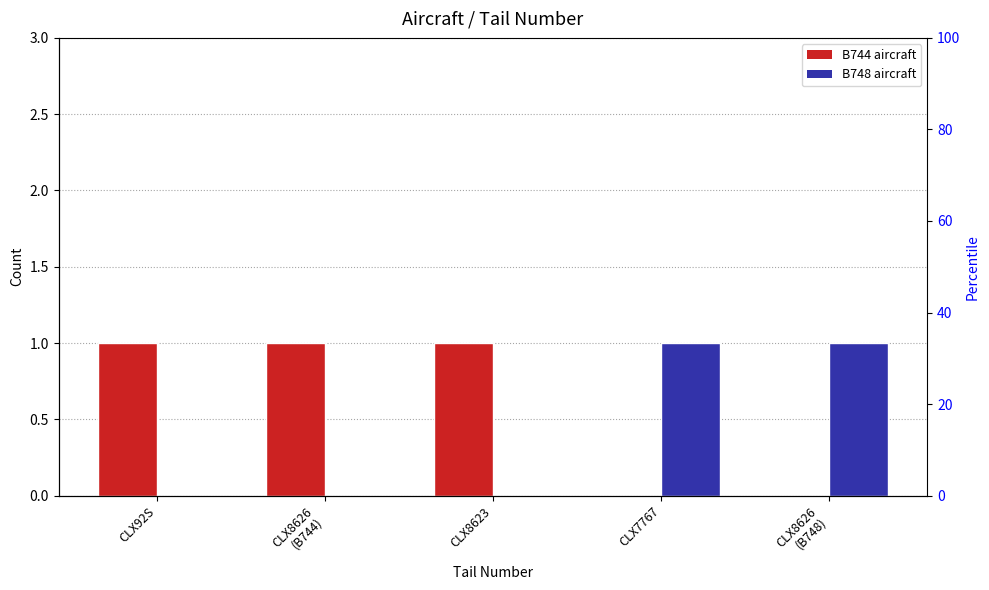

Rank the series at CLX7767 from lowest to highest value.

B744, B748